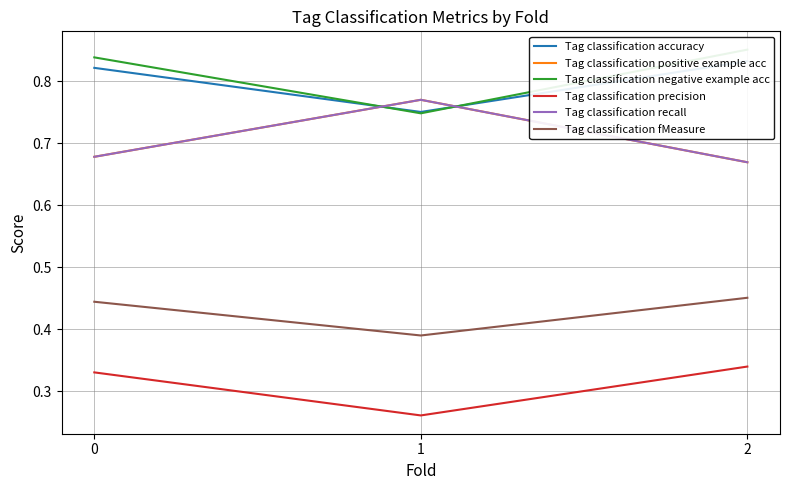

What is the difference between the maximum and minimum values in the Tag classification recall series?

0.1